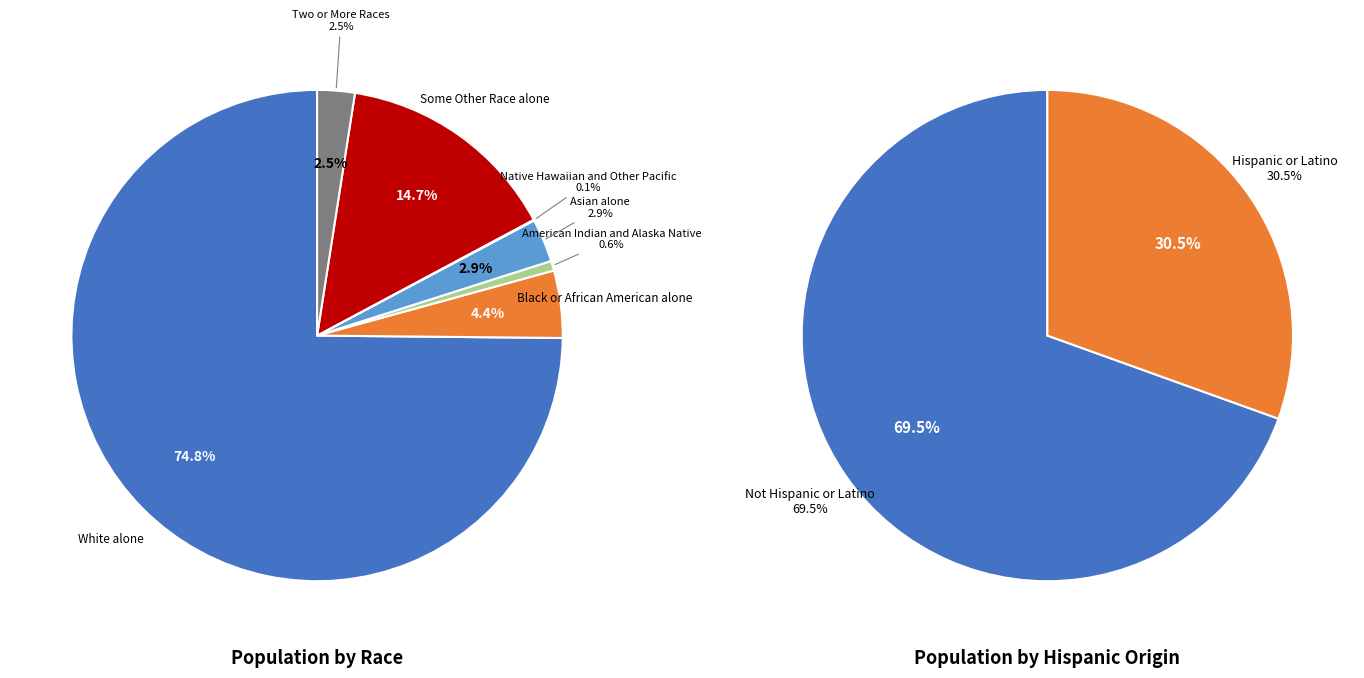

How many segments does this pie chart have?

9